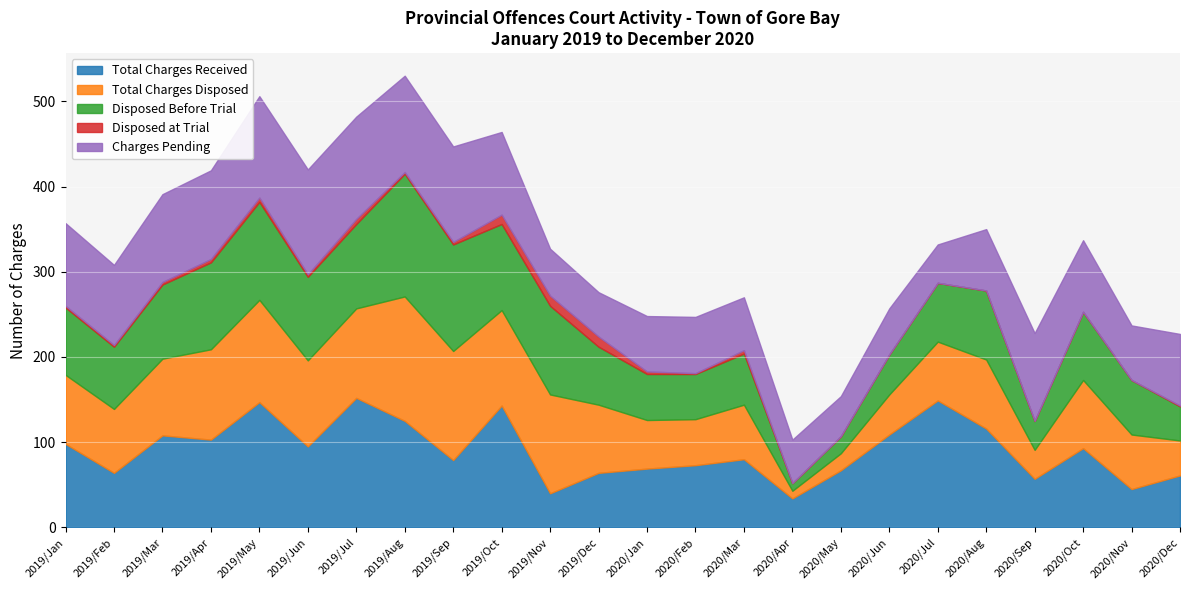

Reading left to right, transcribe all the data shown in this chart.

Total Charges Received: 98	64	108	103	147	95	152	125	79	143	40	64	69	73	80	34	67	109	149	116	57	93	45	61
Total Charges Disposed: 81	75	90	106	120	101	105	146	128	112	116	80	57	54	64	9	20	47	69	81	34	80	64	41
Disposed Before Trial: 79	73	87	102	115	98	99	144	125	101	104	68	54	53	60	9	20	47	69	81	34	80	64	40
Disposed at Trial: 2	2	3	4	5	3	6	2	3	11	12	12	3	1	4	0	0	0	0	0	0	0	0	1
Charges Pending: 97	94	103	104	119	123	120	113	112	97	55	52	65	66	62	51	47	54	45	72	103	84	64	84